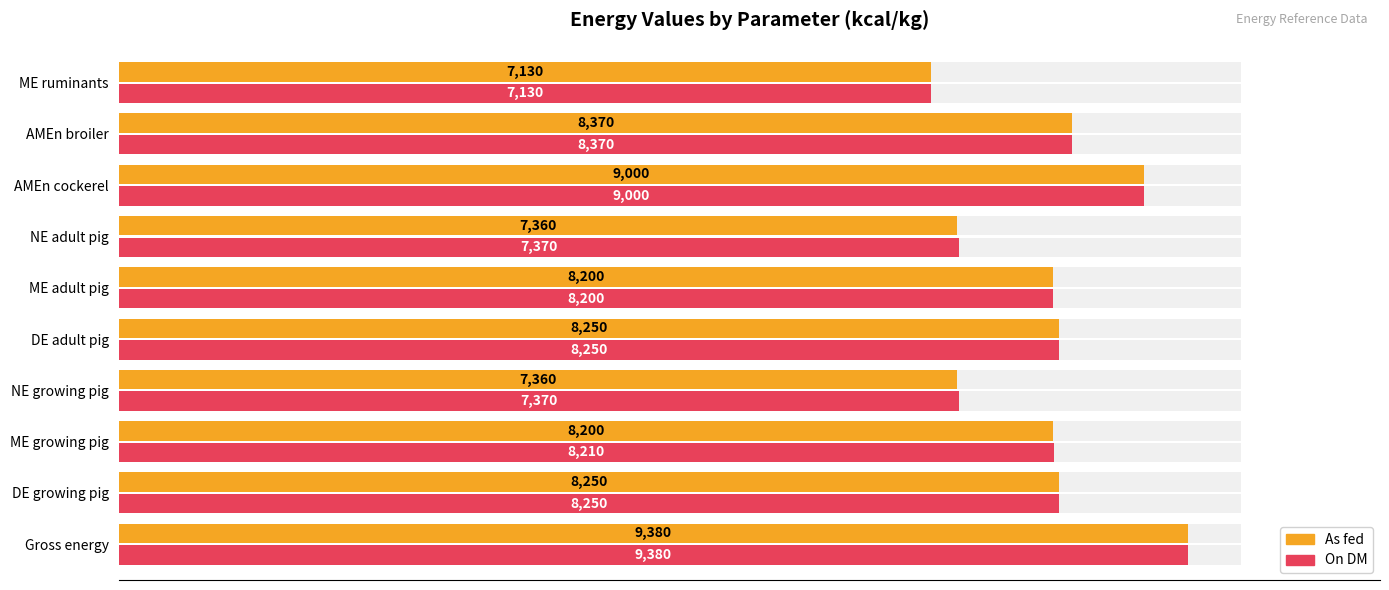

Are the bars grouped side by side (vs. stacked)?

Yes